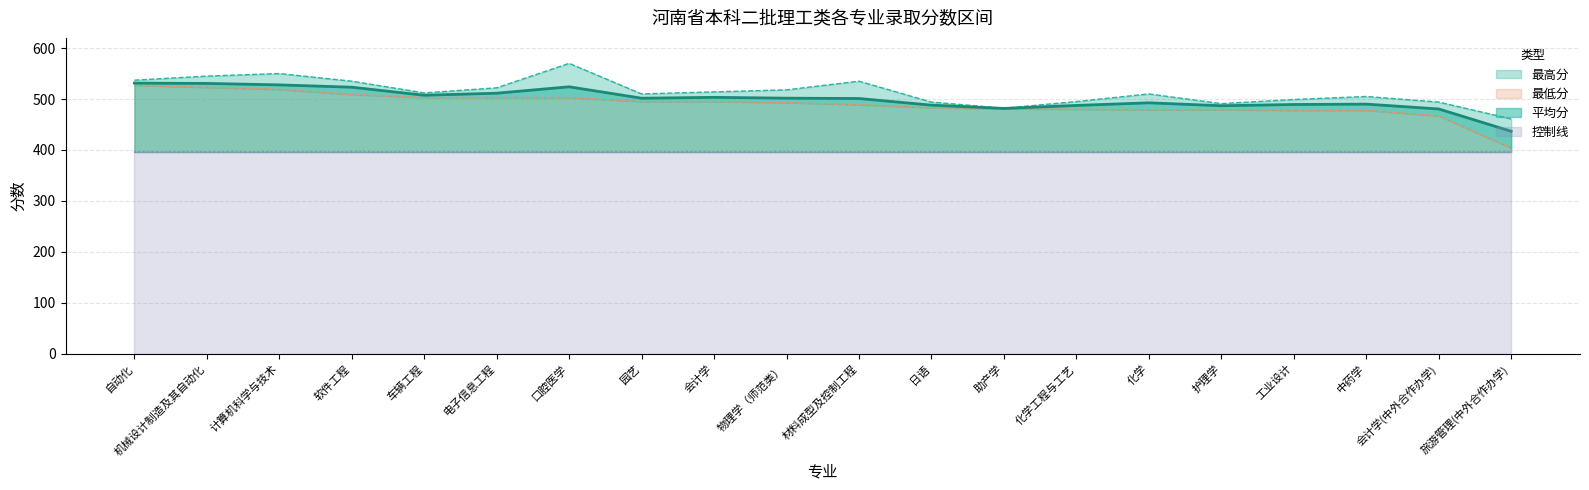

The value of 最低分 at 化学 is 479.0. True or false?

True